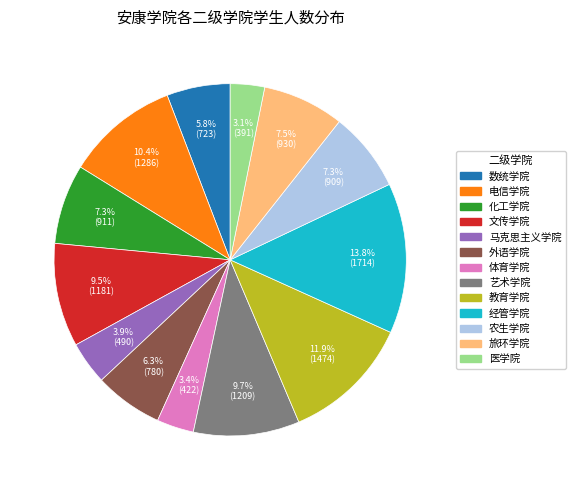

Between 体育学院 and 化工学院, which is larger?

化工学院